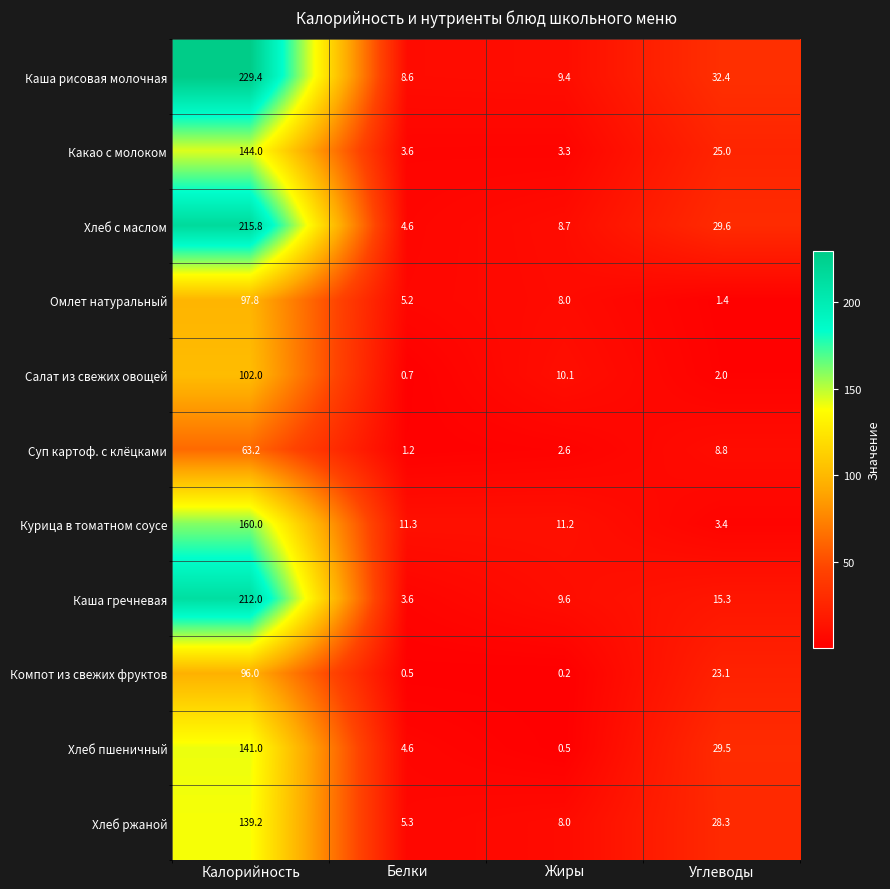

The Каша гречневая series shows 24.0 at Углеводы. True or false?

False